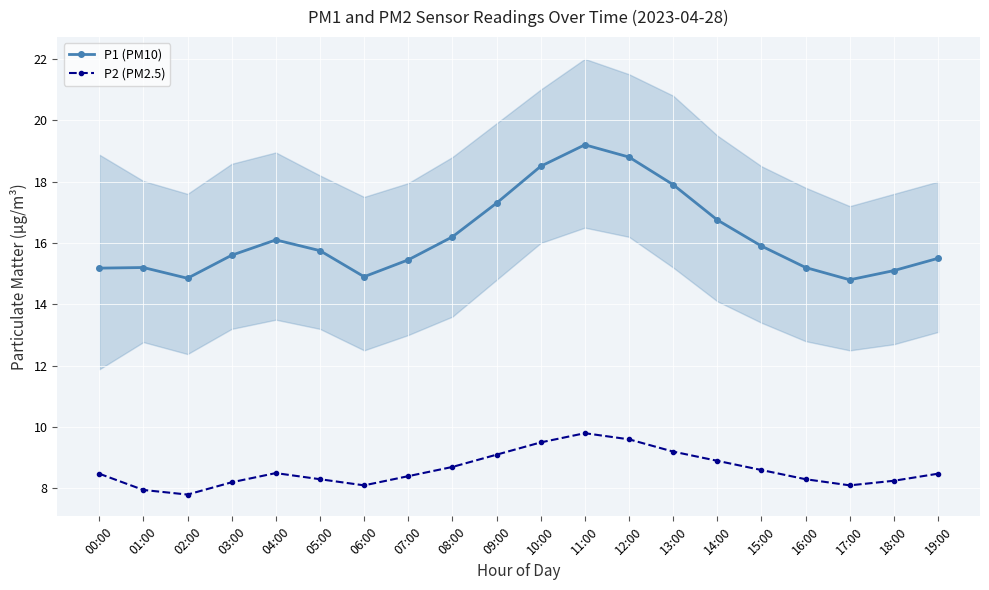

Between 17:00 and 07:00, which is larger?

07:00